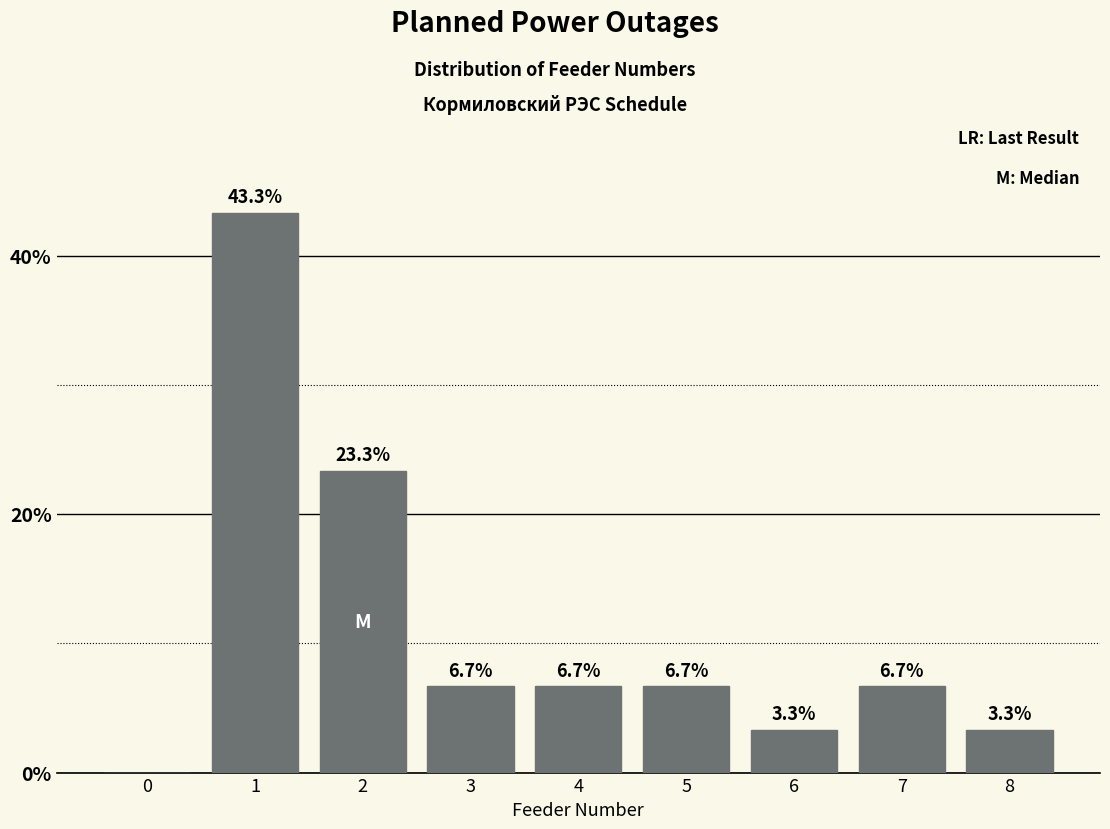

What value does the data have at 7?

6.7